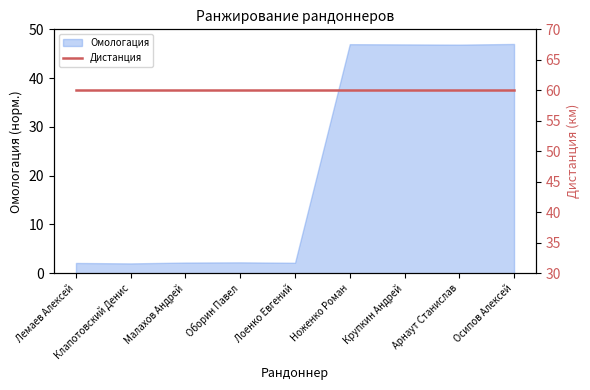

What is the label of the 2nd point from the right?

Арнаут Станислав